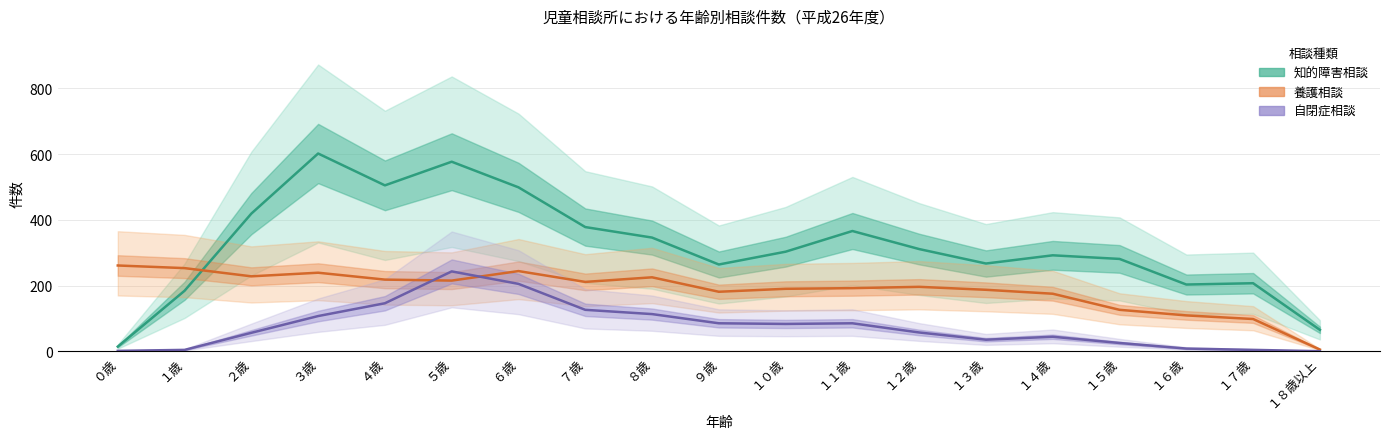

Reading right to left, what are all the values shown in this chart?

知的障害相談: 65	207	203	281	292	267	311	366	303	264	346	378	499	577	505	602	419	184	14
養護相談: 5	98	109	126	175	187	196	192	190	181	225	211	244	215	218	239	228	253	261
自閉症相談: 0	4	8	25	44	35	57	85	83	85	113	126	205	243	146	107	56	4	1